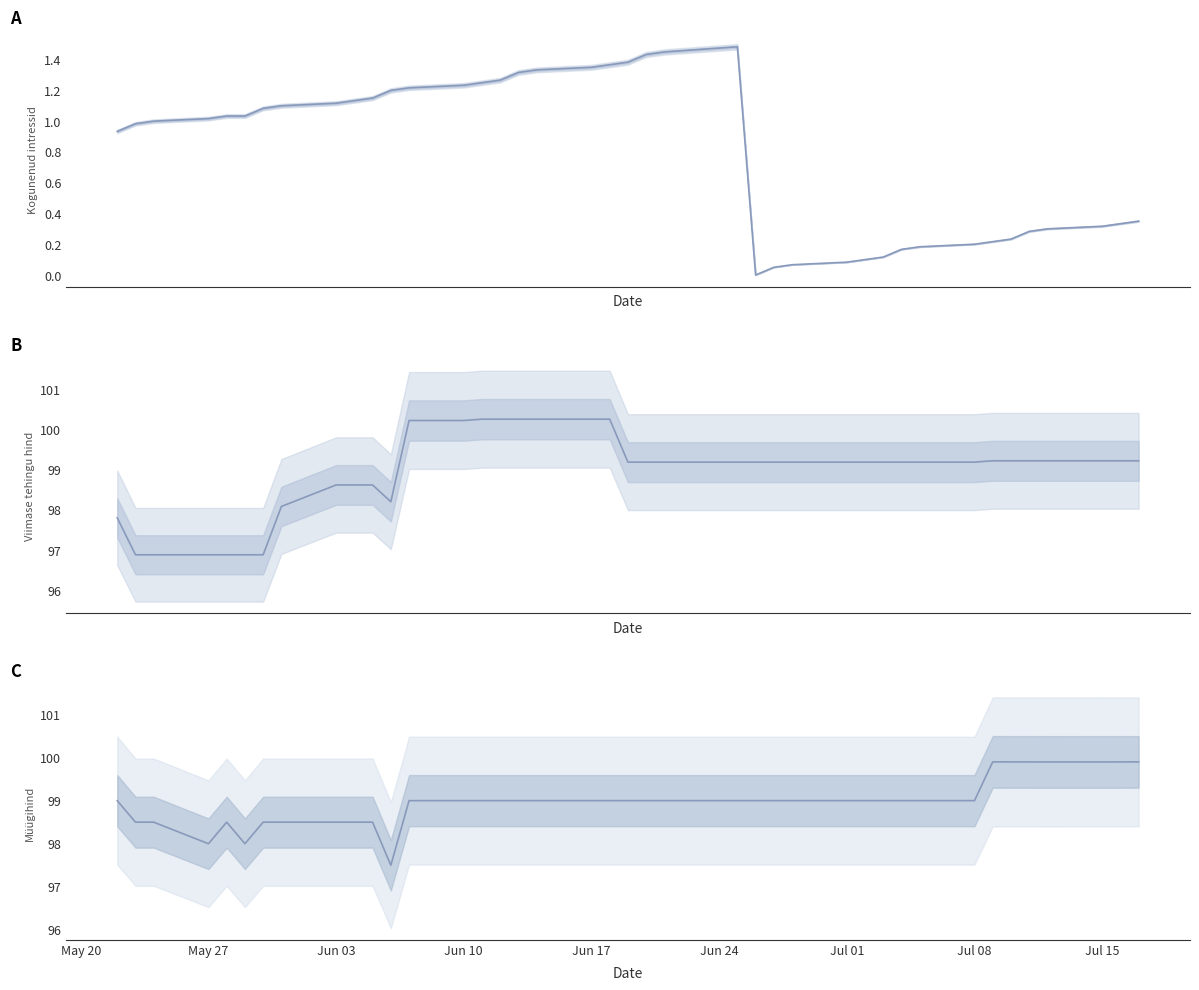

What is the value of the Müügihind point at the 35th from the left?

99.9